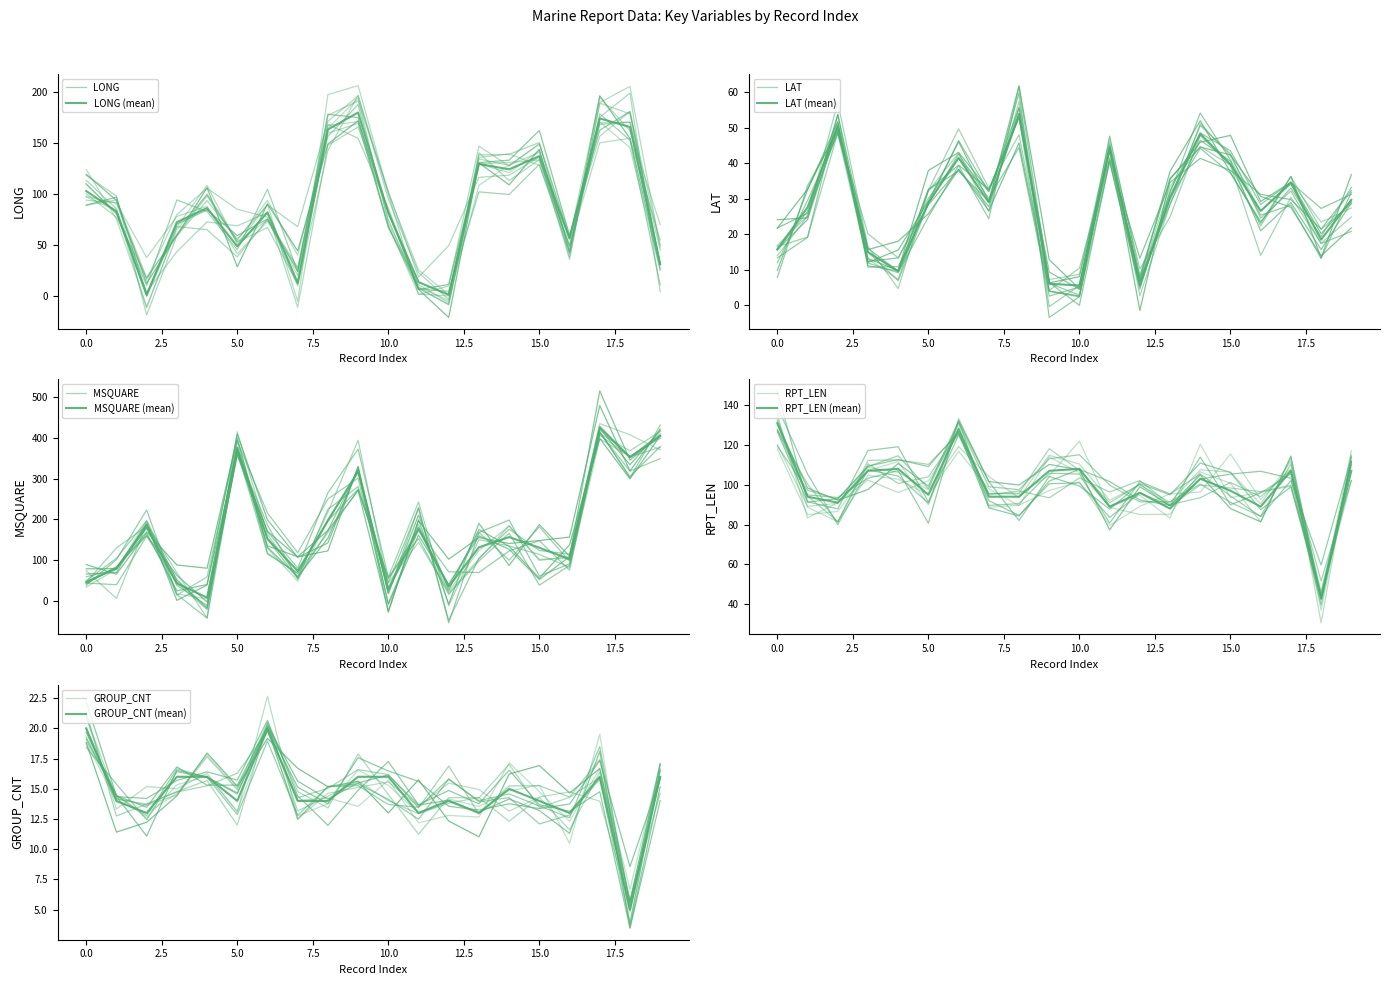

How many data points in LAT are less than 29?

10